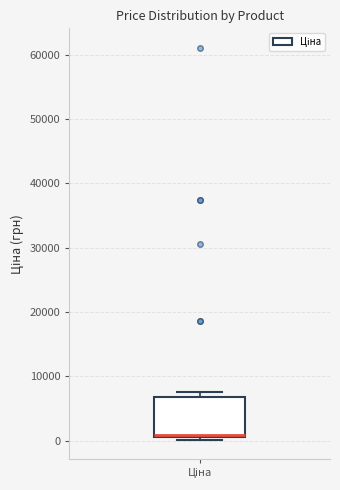

Transcribe this box plot: give where the median line is, the range the box spans, and where the two whiskers end, as read against the y-axis. The values are not printed on the chart, so give them approximately, as read against the axis.

median 1000 (just above the box's lower edge), box 1000 to 7000, whiskers 0 to 8000